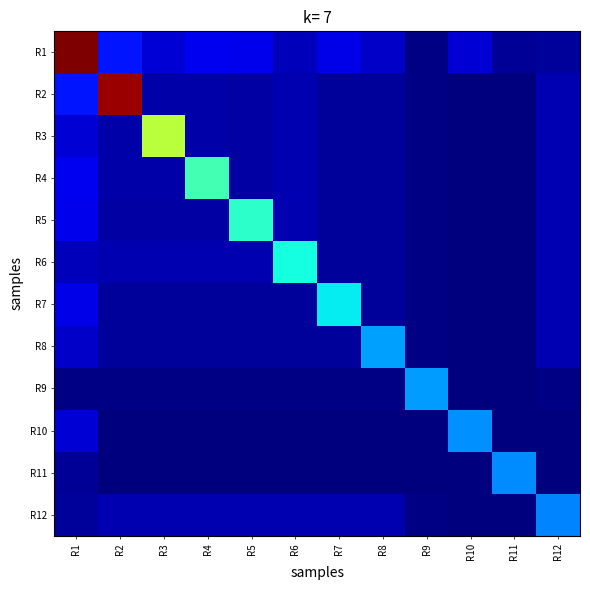

Between R4 and R10, which series saw the biggest shift?

R4